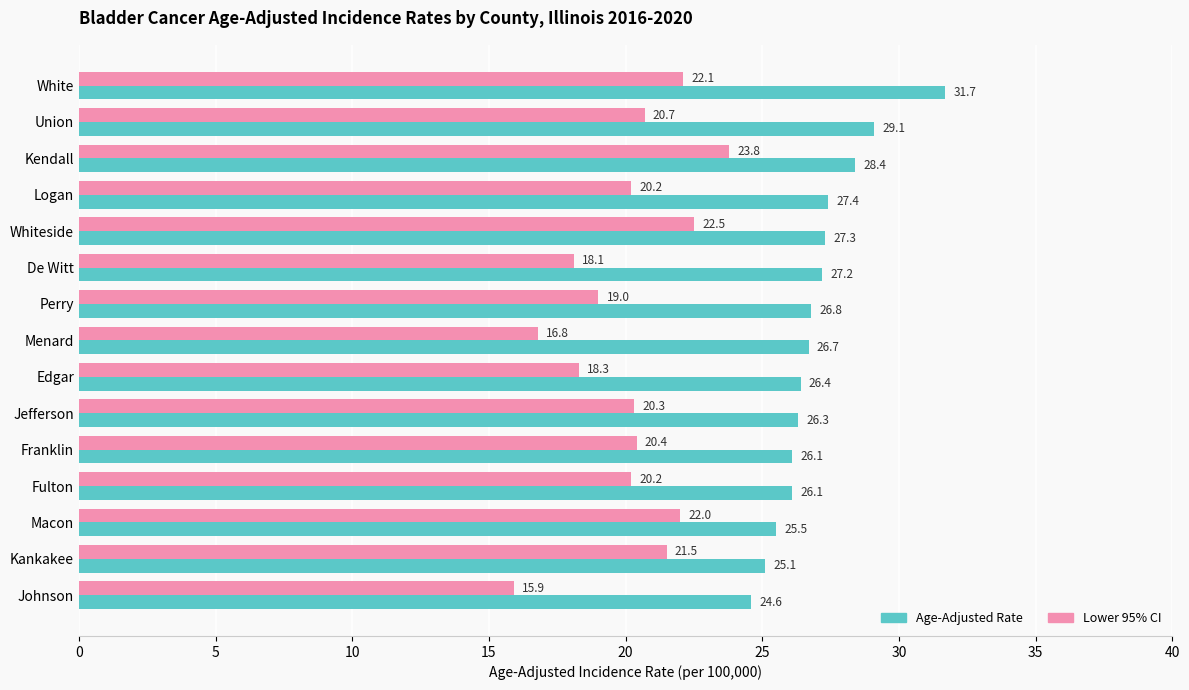

At which category is the sum across all series the highest?

White